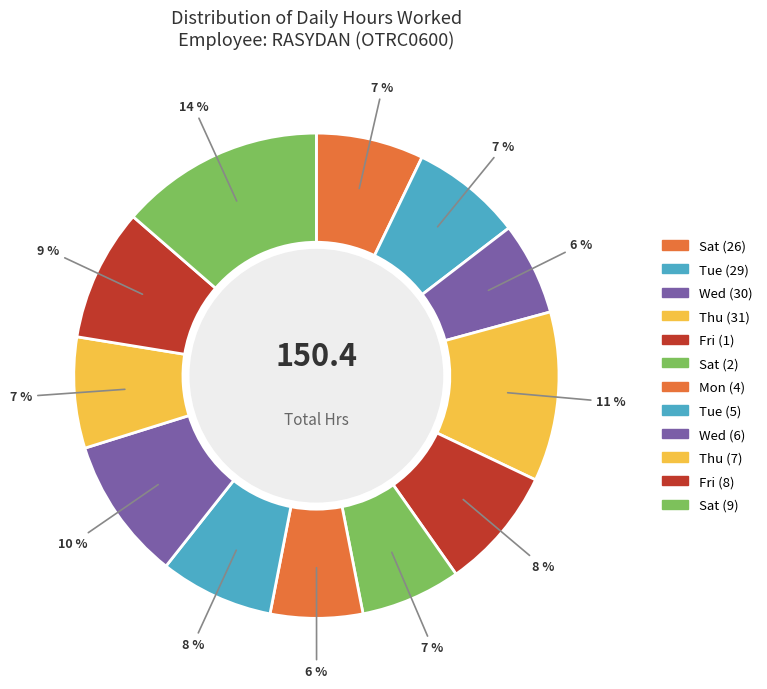

To the nearest percent, what portion does Fri (1) represent?

8%